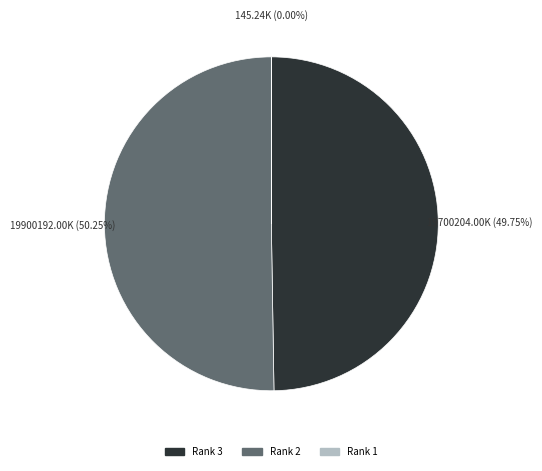

What percentage do Rank 2 and Rank 3 together represent?

100.0%